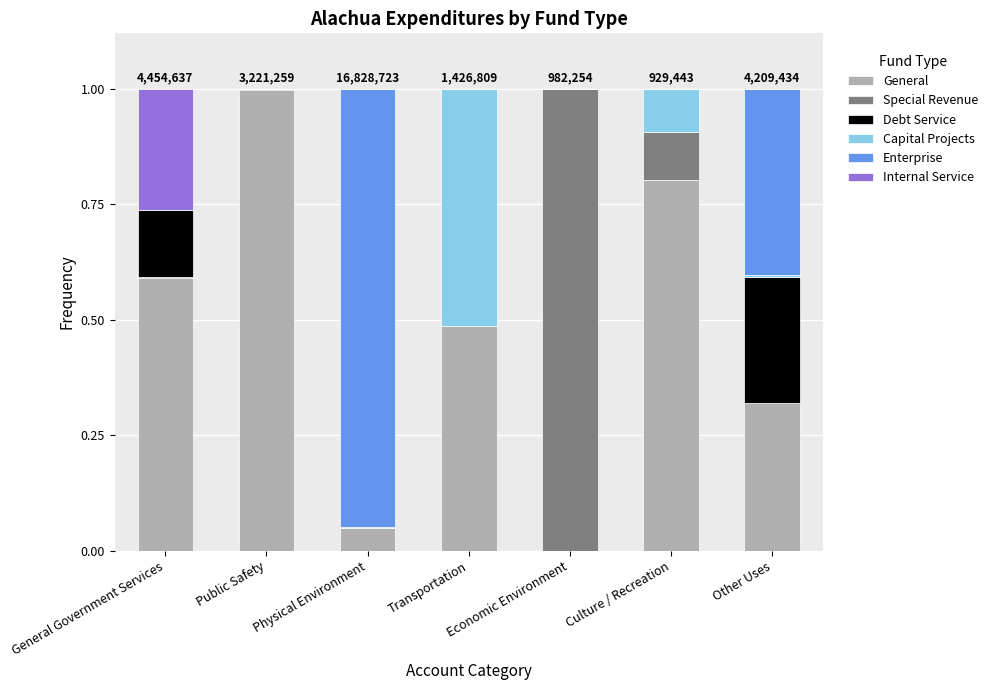

True or false: General has a value of 0.1 at Physical Environment.

False